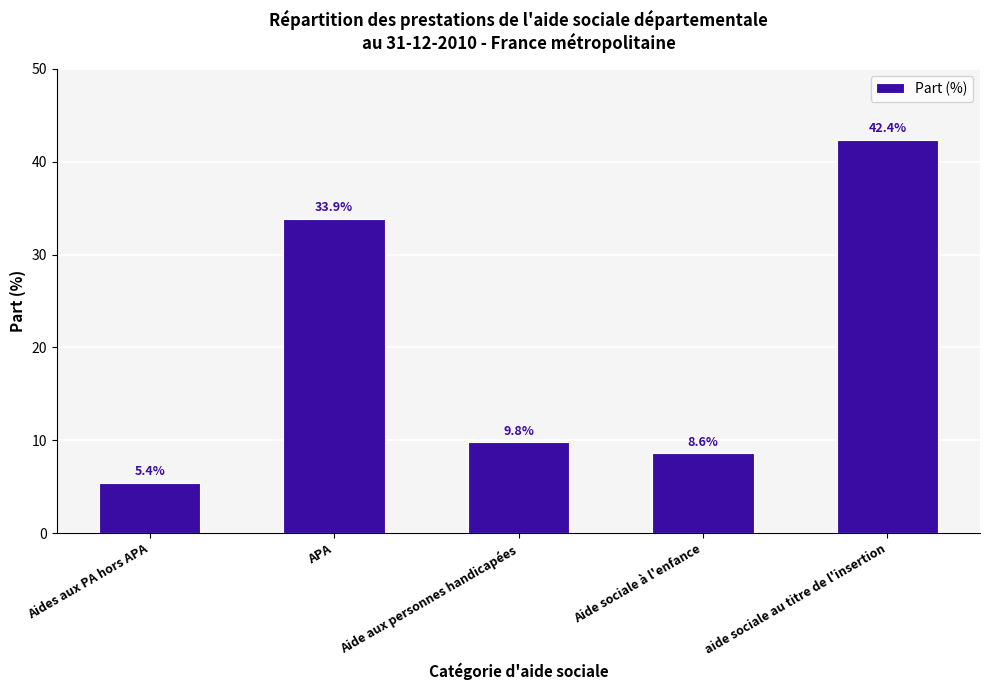

Which has a higher value, aide sociale au titre de l'insertion or Aide aux personnes handicapées?

aide sociale au titre de l'insertion